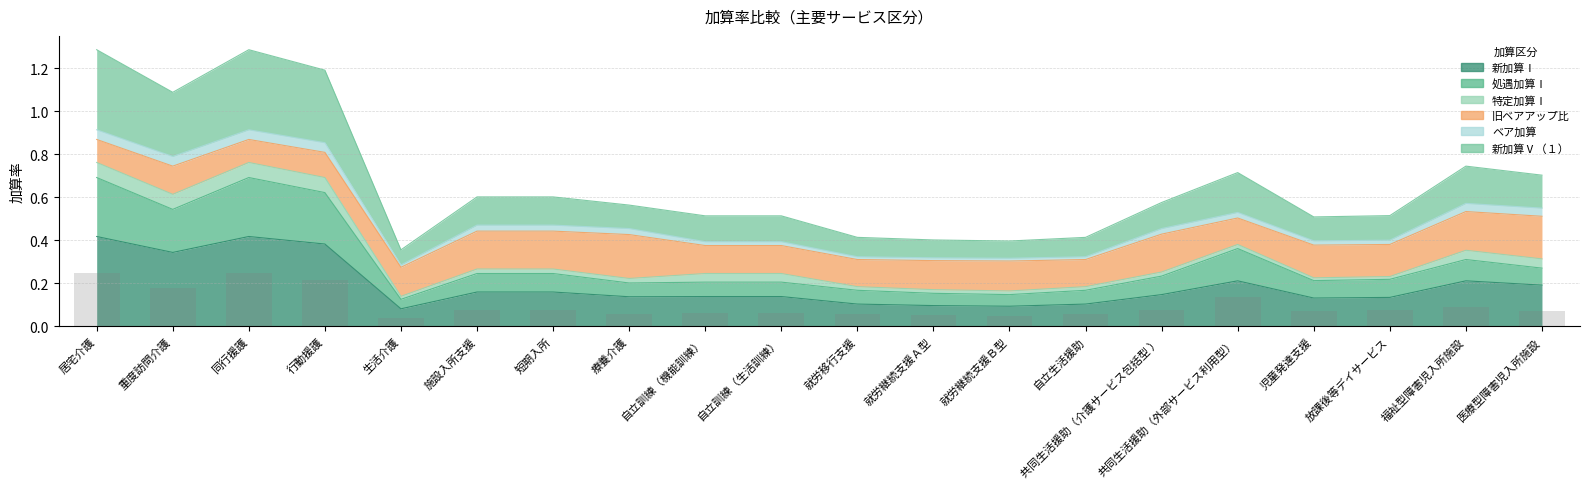

What is the sum of the 処遇加算Ⅰ values at 就労継続支援Ｂ型 and 児童発達支援?

0.1